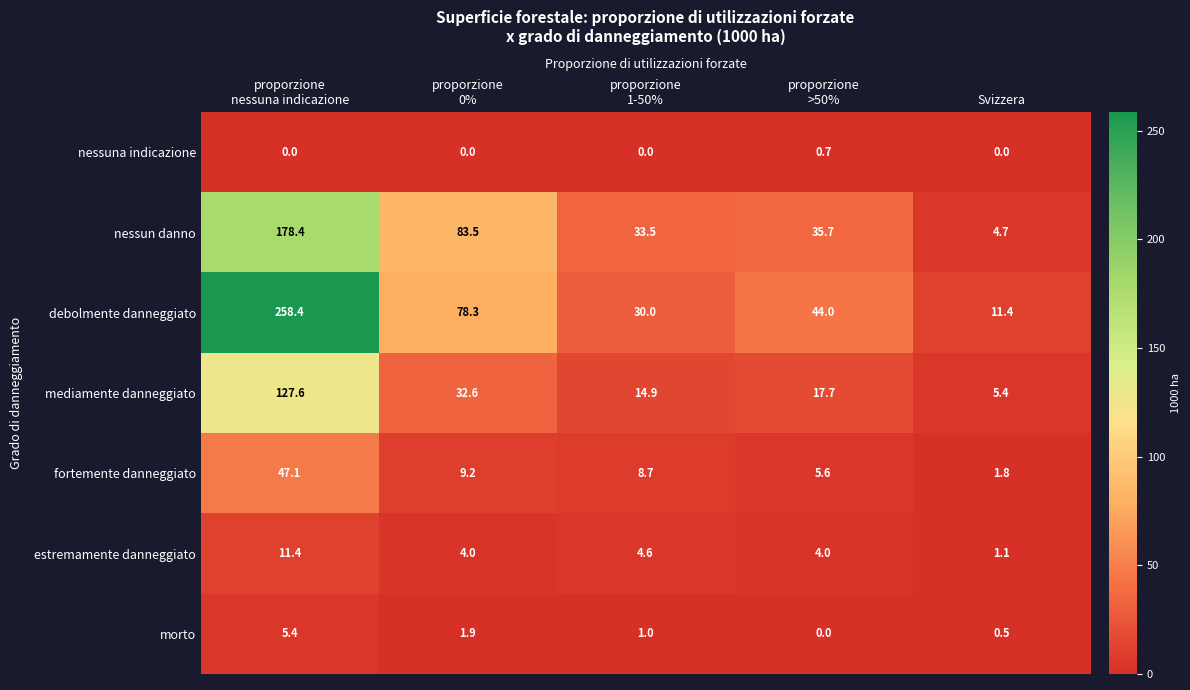

What is the maximum value for fortemente danneggiato?

47.1